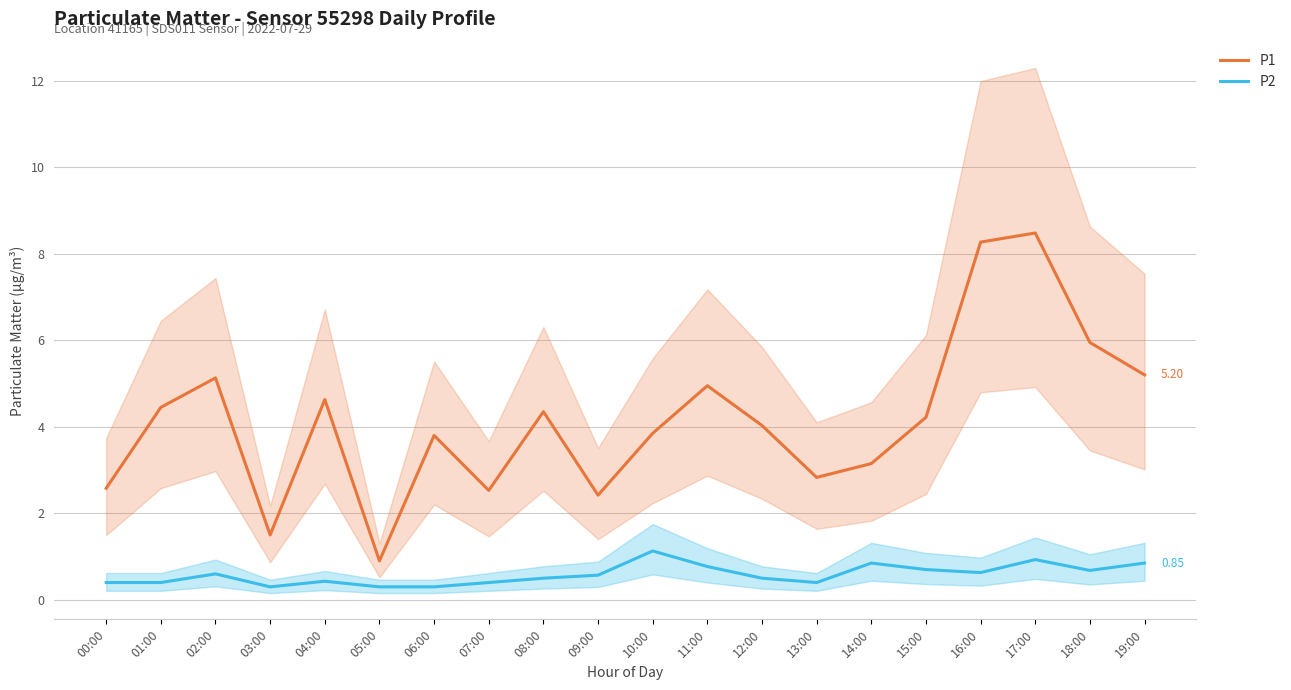

What is the minimum value for P1?

0.9